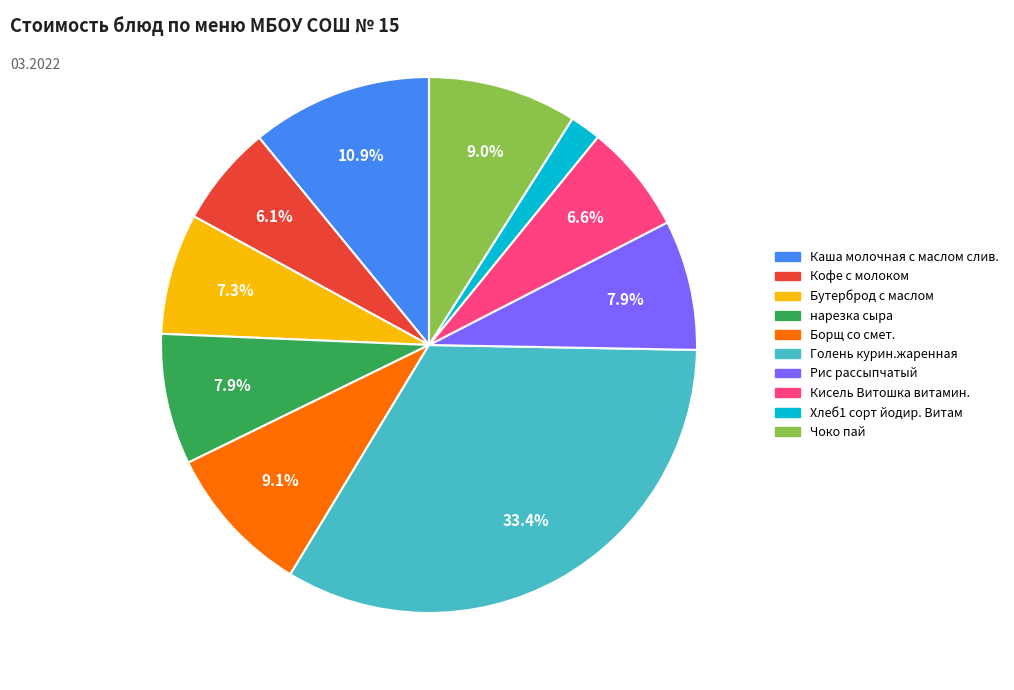

Does нарезка сыра account for over 50% of the chart?

No